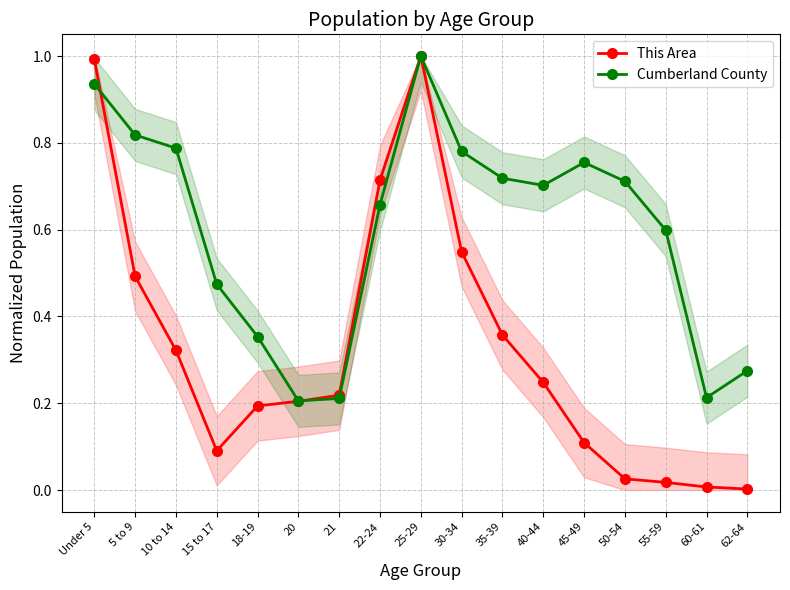

What is the sum of all Cumberland County values?

10.2